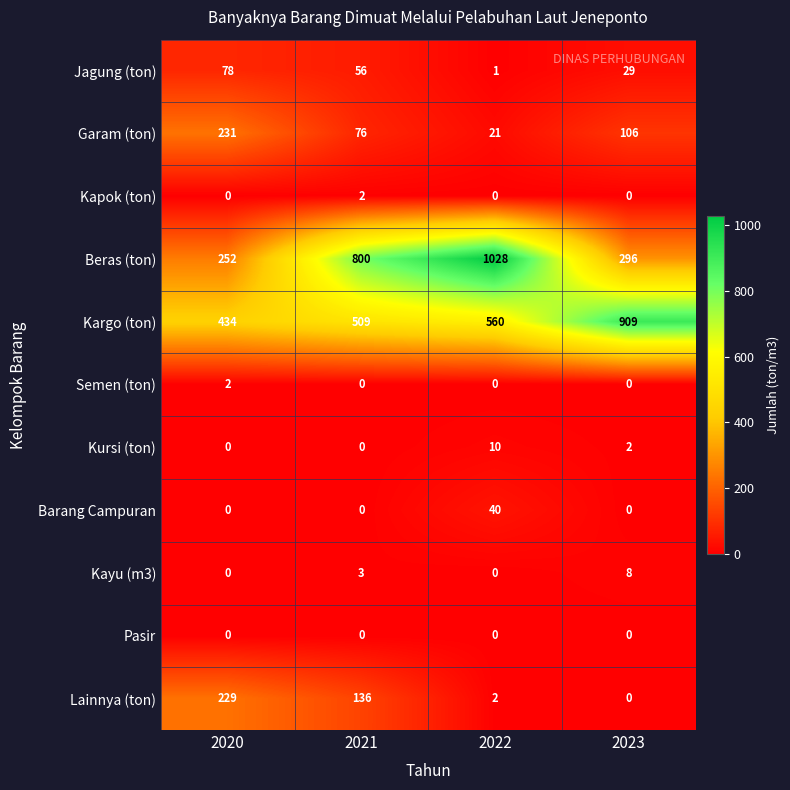

At how many categories does at least one series exceed 857?

2